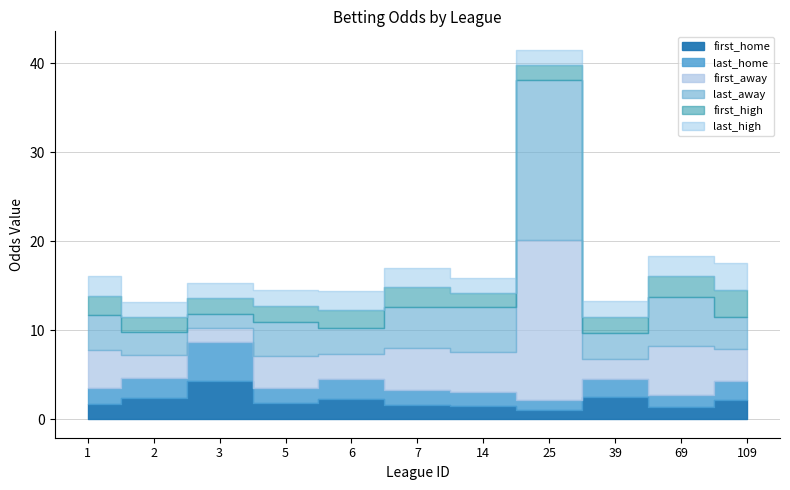

Which label corresponds to the largest value in the chart?

25